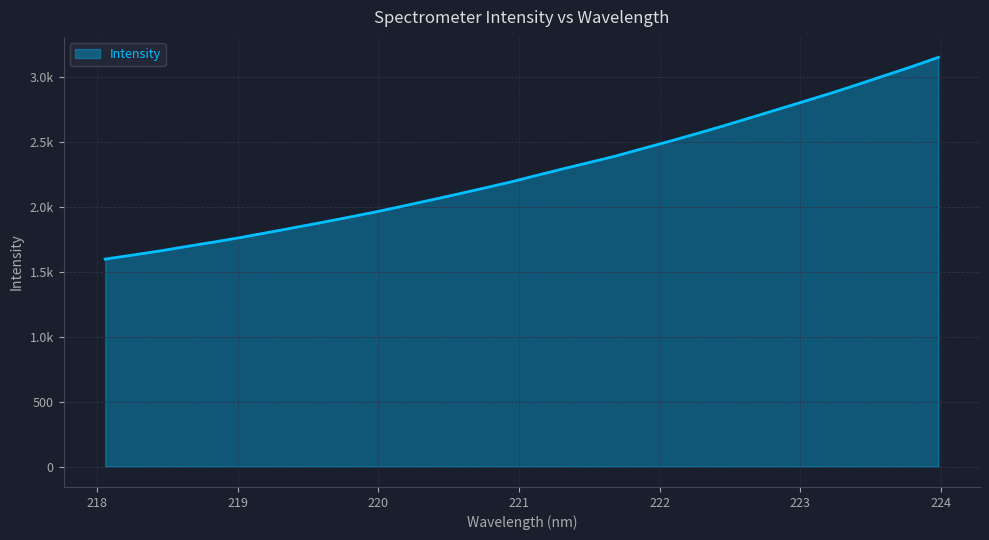

What is the sum of all values?

72678.7